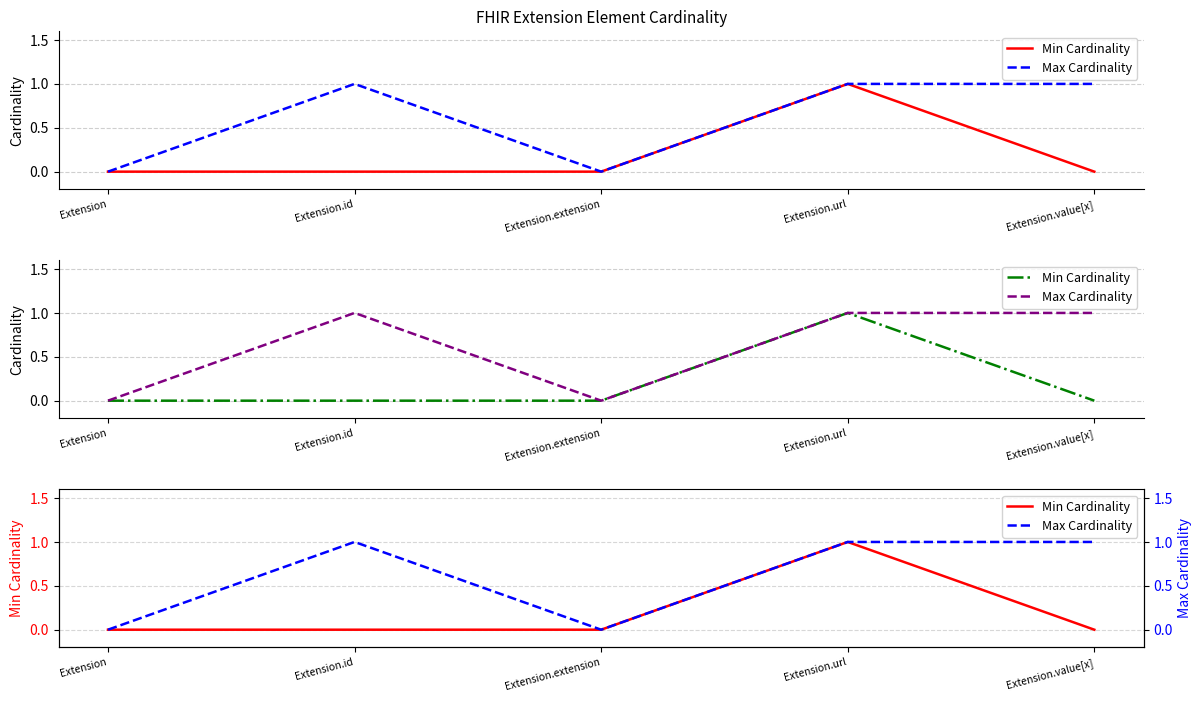

Which category has the highest value across all series?

Extension.url